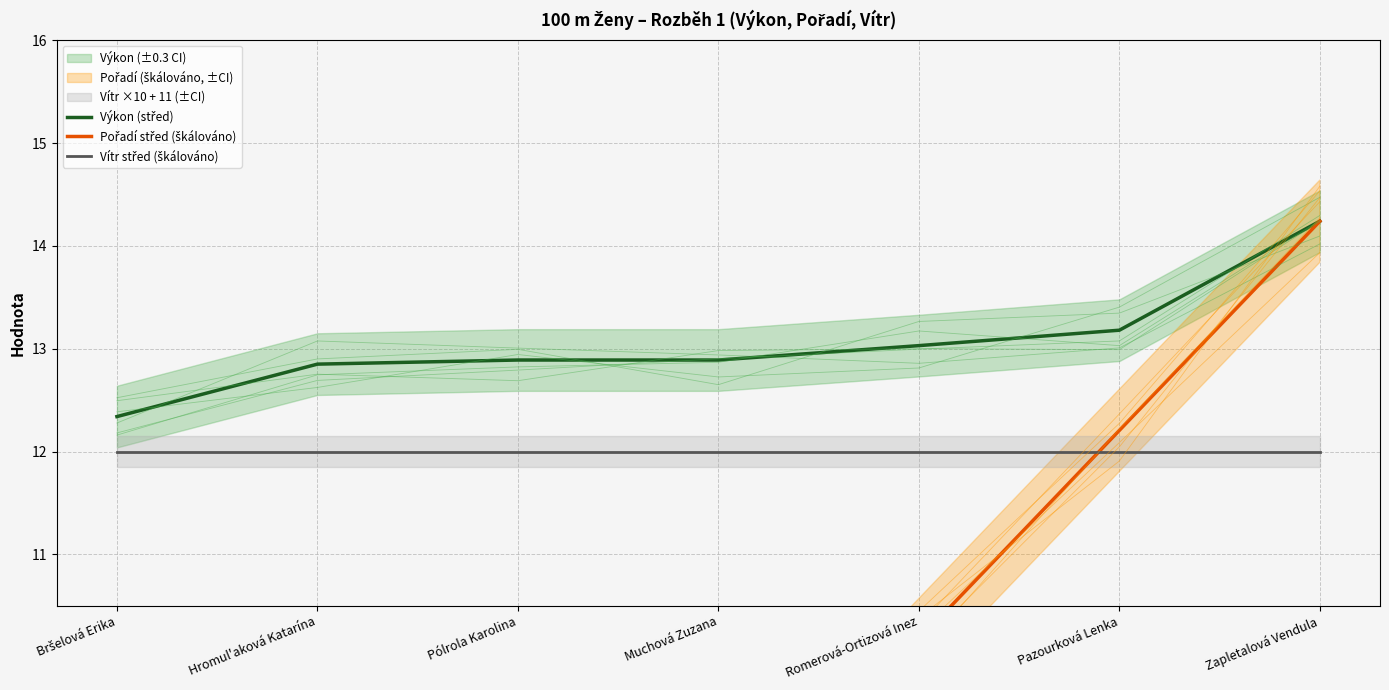

What is the label of the 1st point from the right?

Zapletalová Vendula